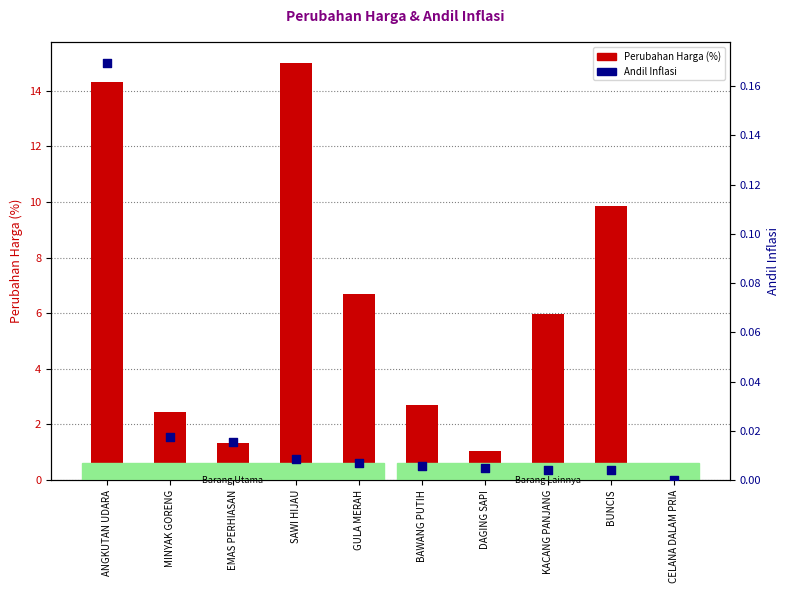

Which series has the largest total across all categories?

Perubahan Harga (%)